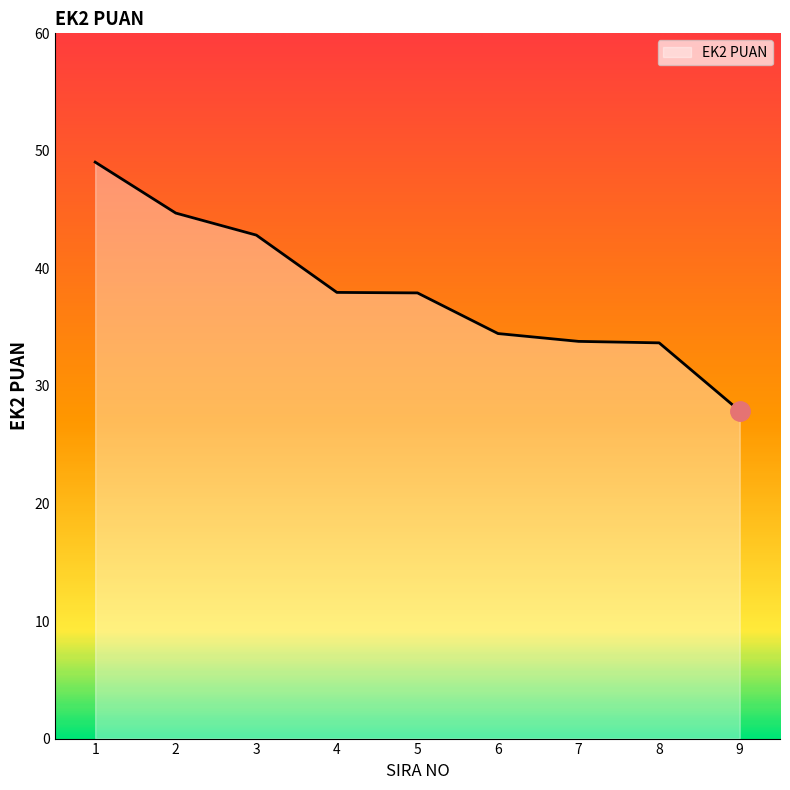

Is it true that the value at 5 is 37.9?

True